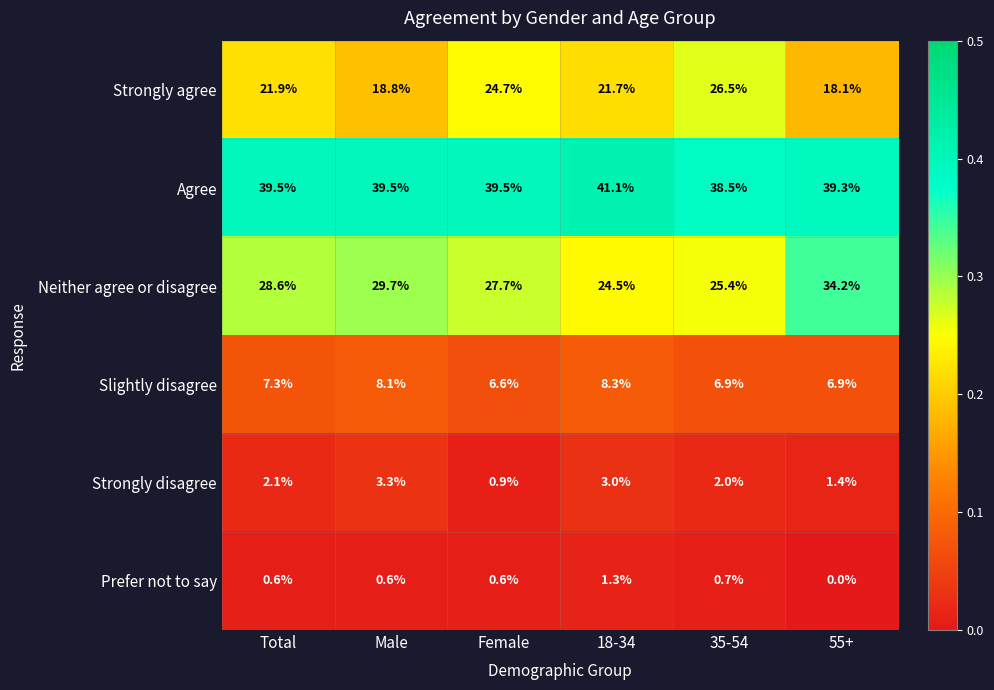

What is the greatest value displayed?

41.1